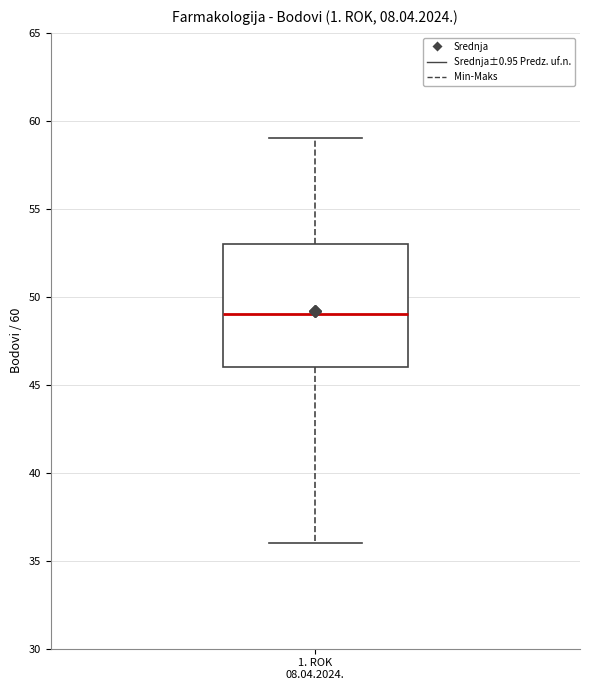

Where does the upper whisker of the box for 1. ROK 08.04.2024. end on the y-axis? The values are not printed on the chart, so give them approximately, as read against the axis.

59